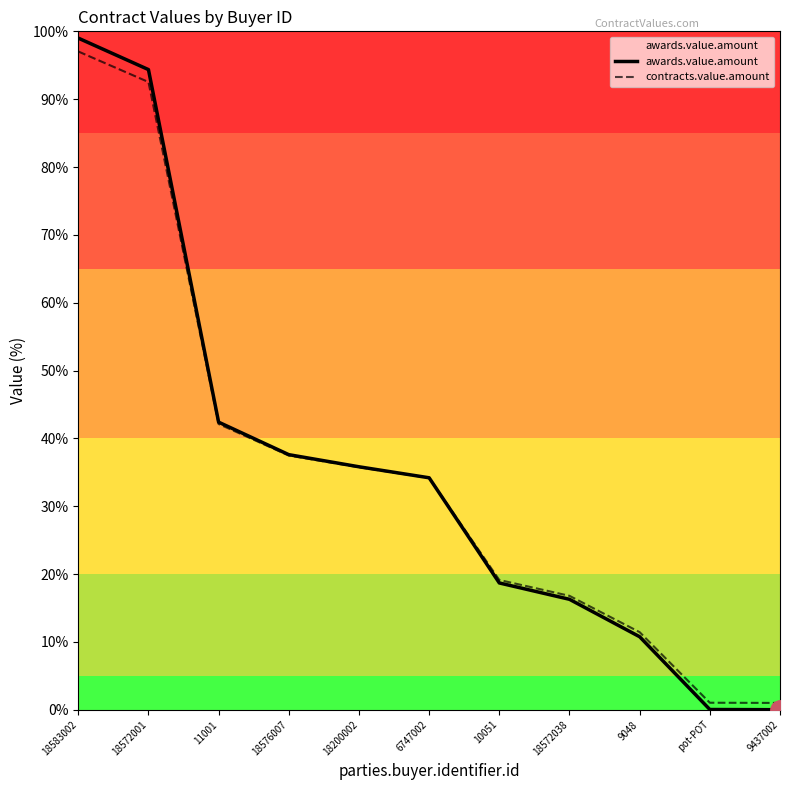

What is the greatest value displayed?

99.0